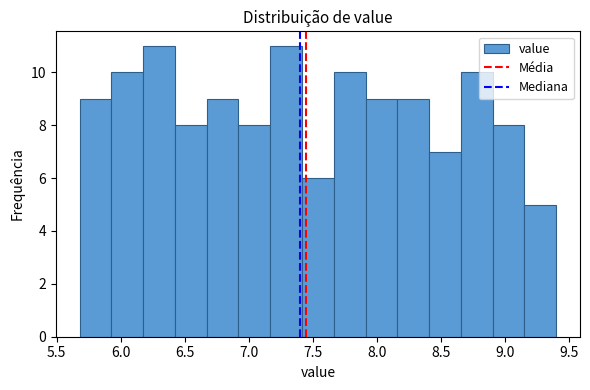

What is the height of the bar covering 8.65 to 8.90 on the x-axis? Neither the bar edges nor the heights are printed on the chart, so give them approximately, as read against the axes.

10